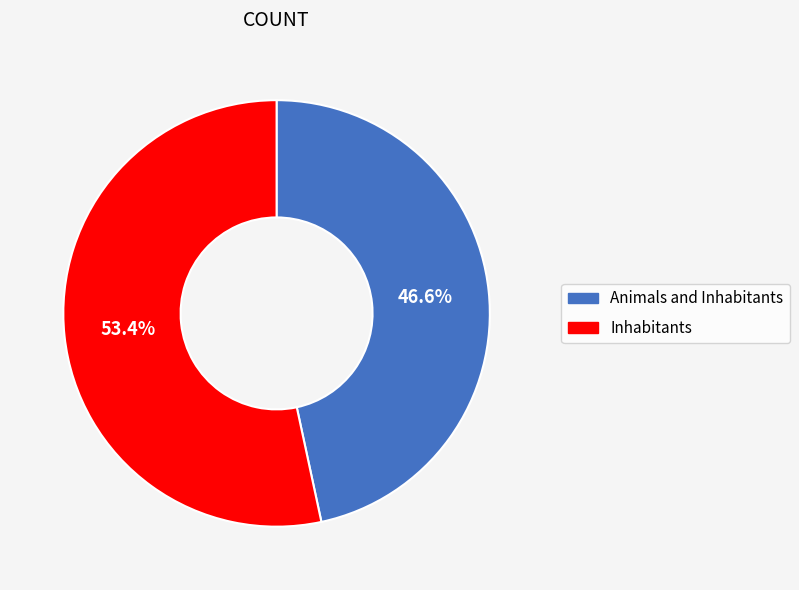

Does any single category account for the majority?

Yes